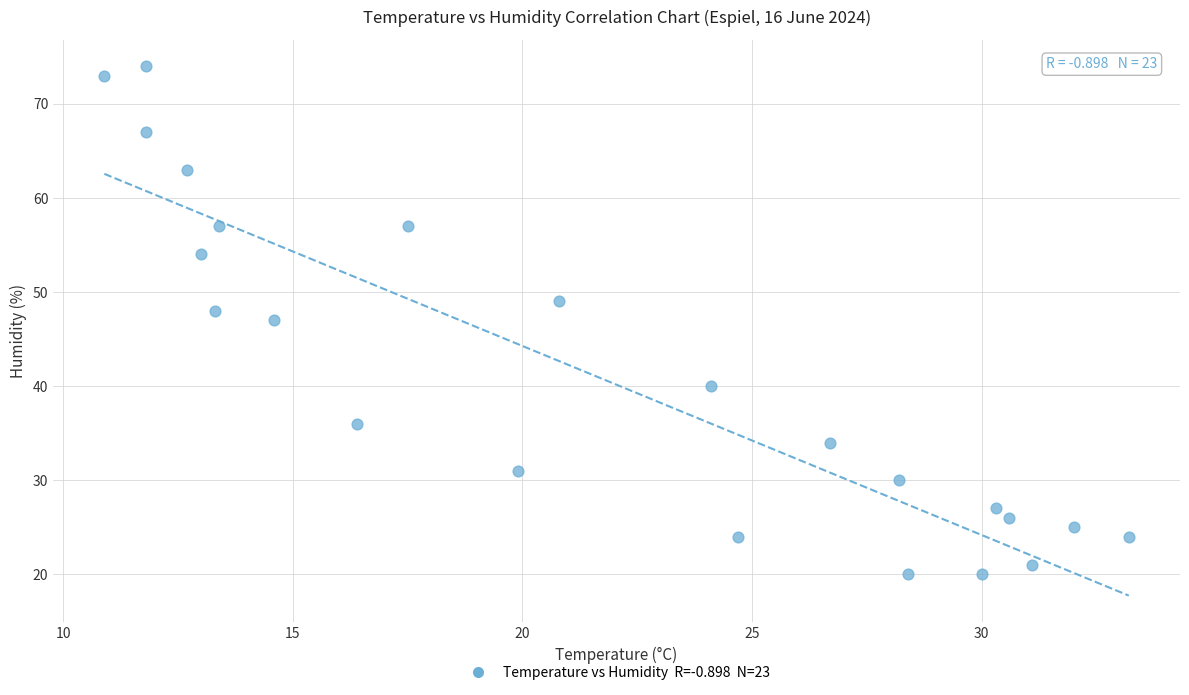

What is the range of Y values (max minus min)?

54